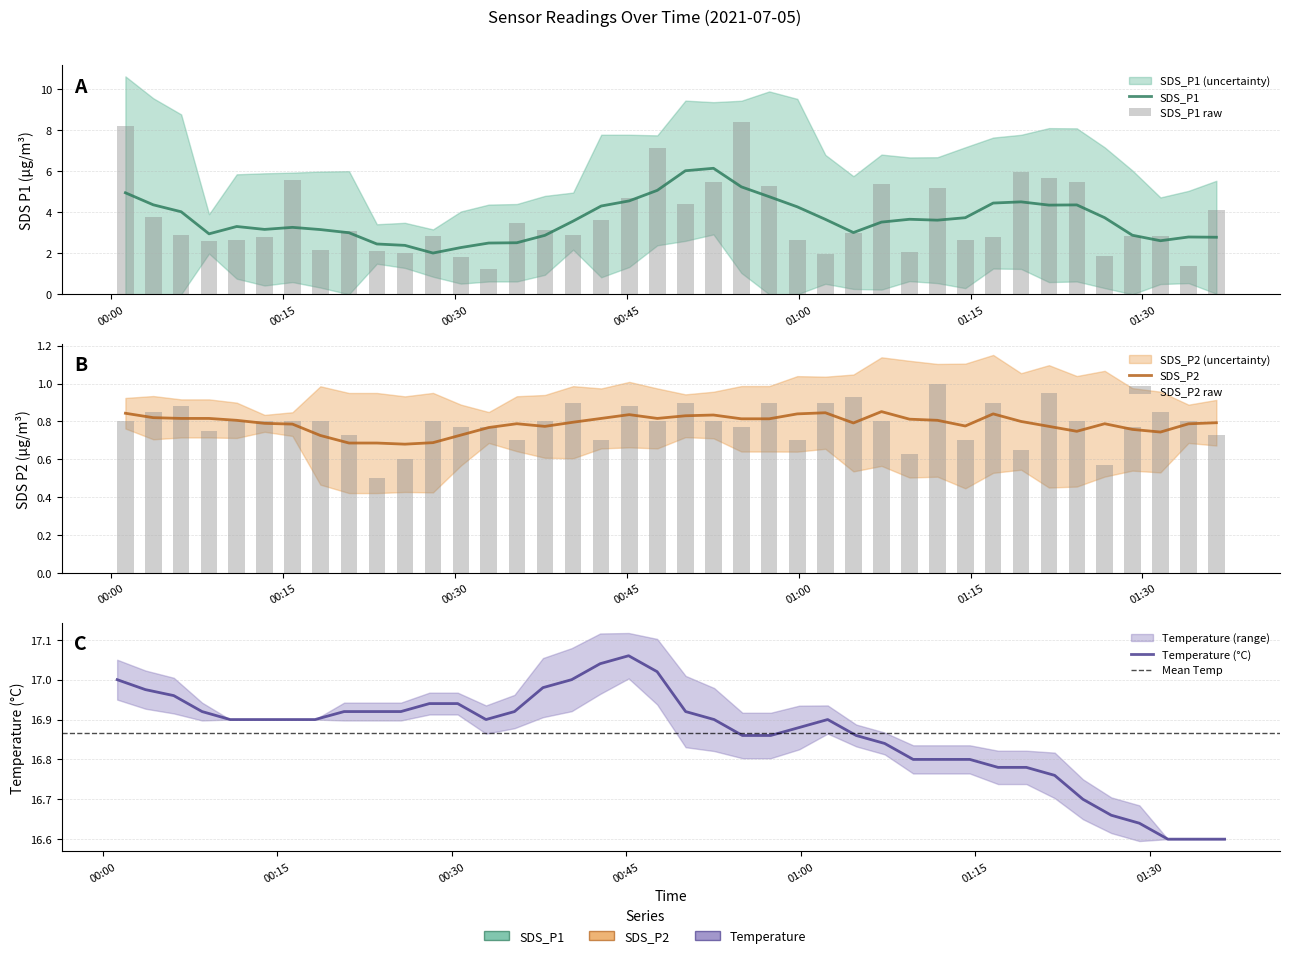

Are the bars horizontal?

No